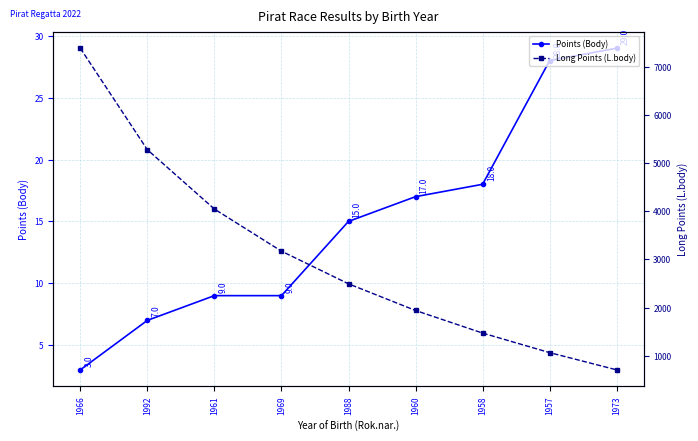

The value of Points (Body) at 1969 is 2. True or false?

False